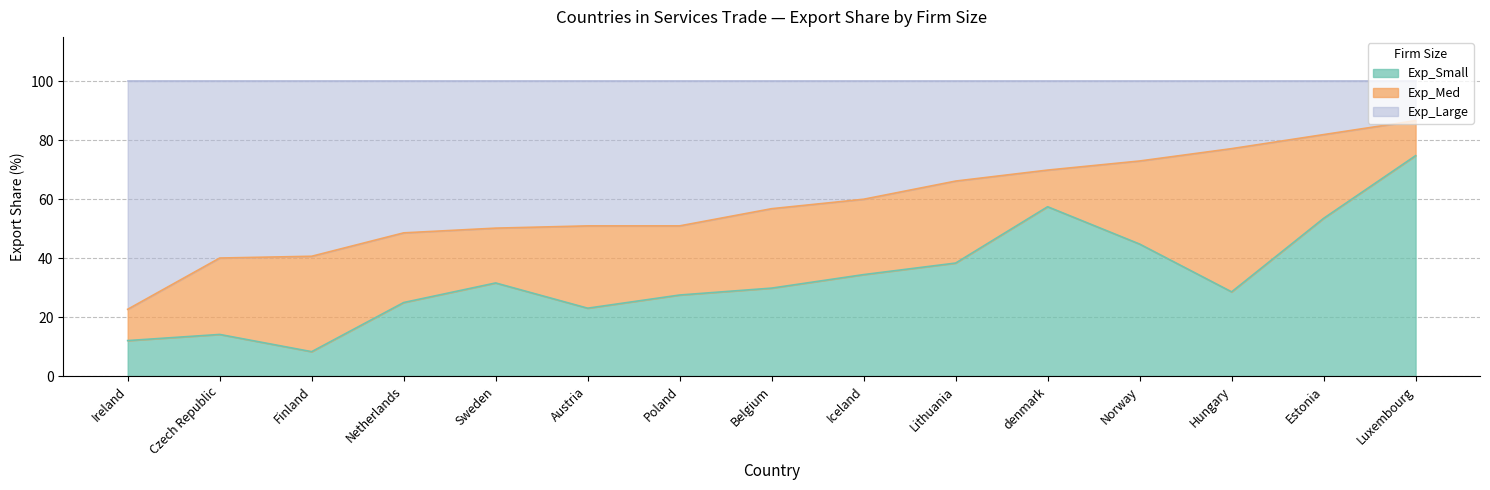

In Exp_Small, how many points are higher than both neighbors (excluding endpoints)?

3